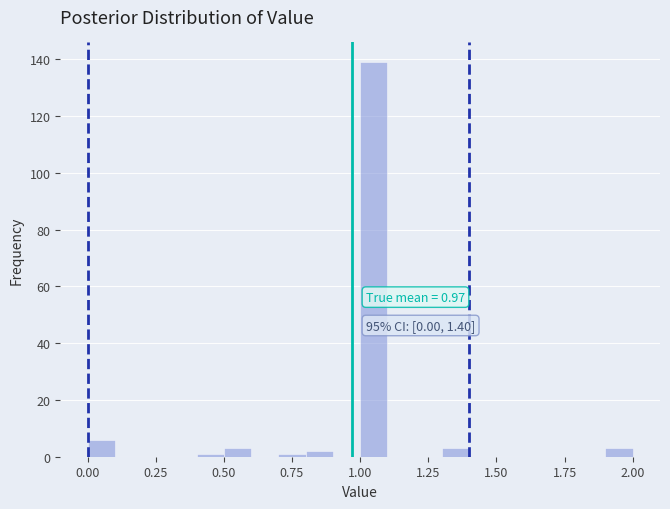

Around what value on the x-axis is the tallest bar? Give the approximate position of its centre, as read against the axis.

1.05